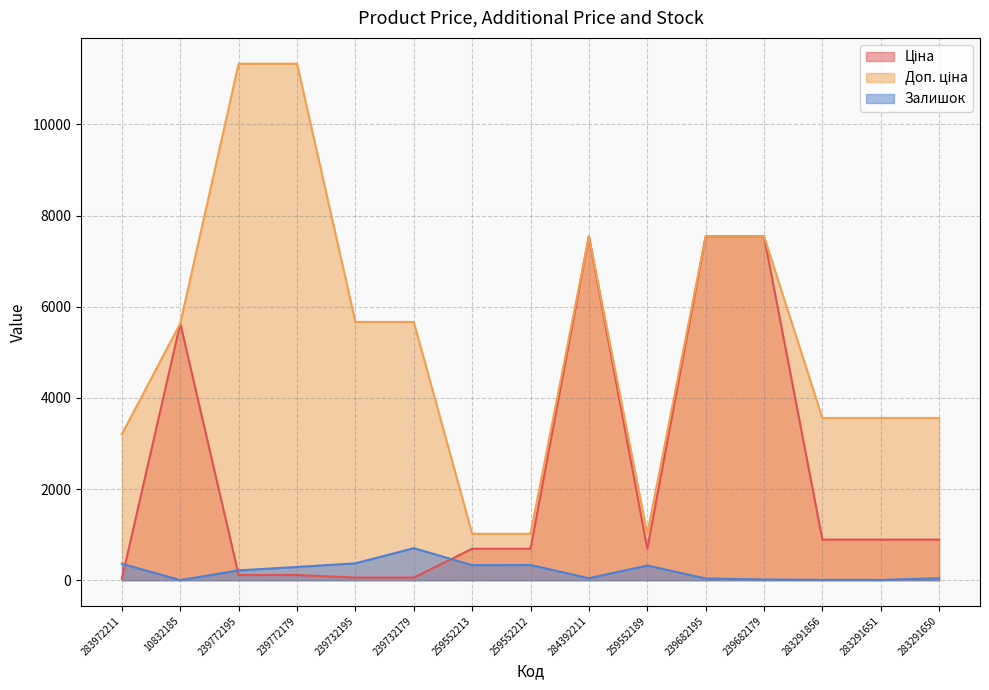

What is the label of the 1st point from the right?

283291650